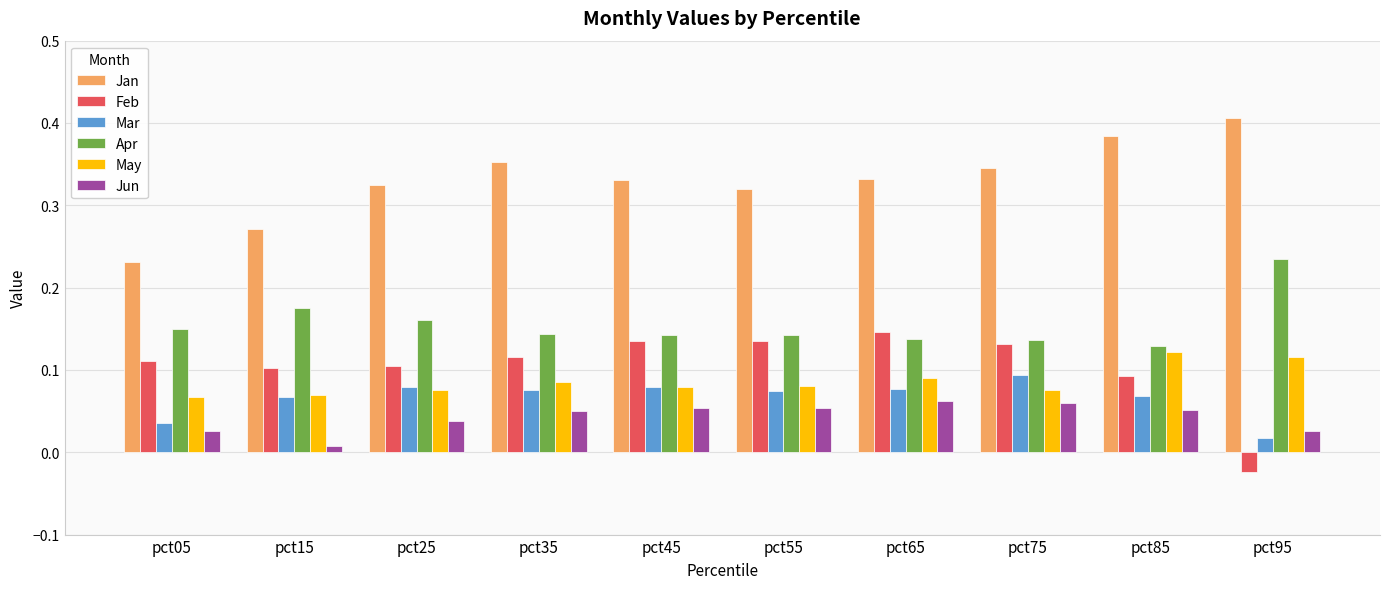

How many bars are there in total?

60